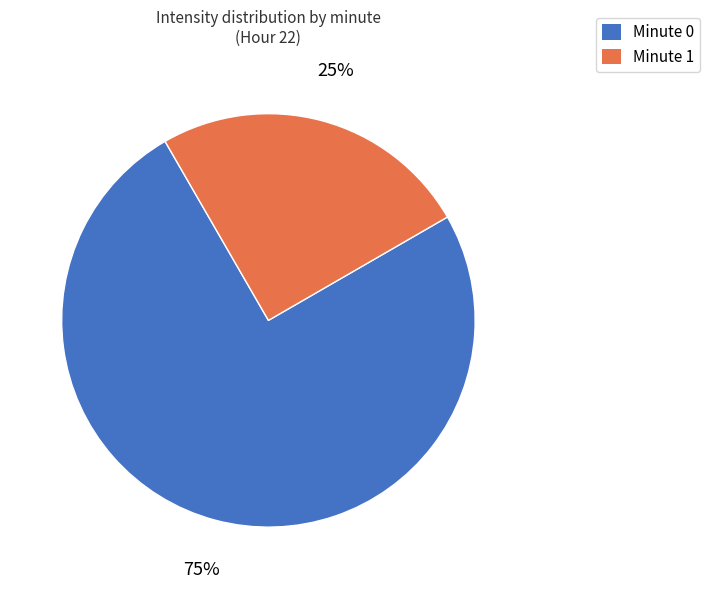

Is Minute 0 the majority of the pie?

Yes